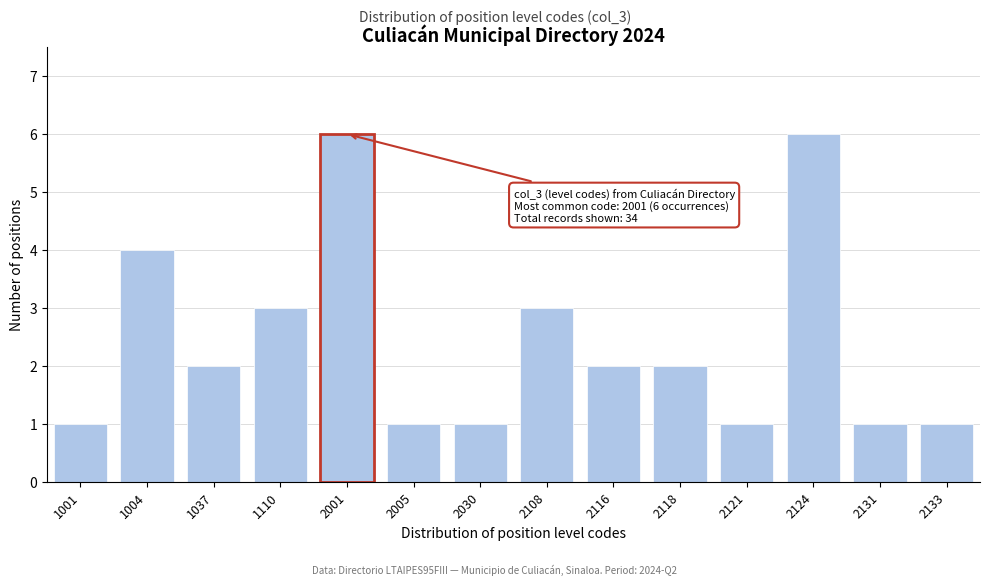

Reading left to right, transcribe all the data shown in this chart.

1001=1	1004=4	1037=2	1110=3	2001=6	2005=1	2030=1	2108=3	2116=2	2118=2	2121=1	2124=6	2131=1	2133=1